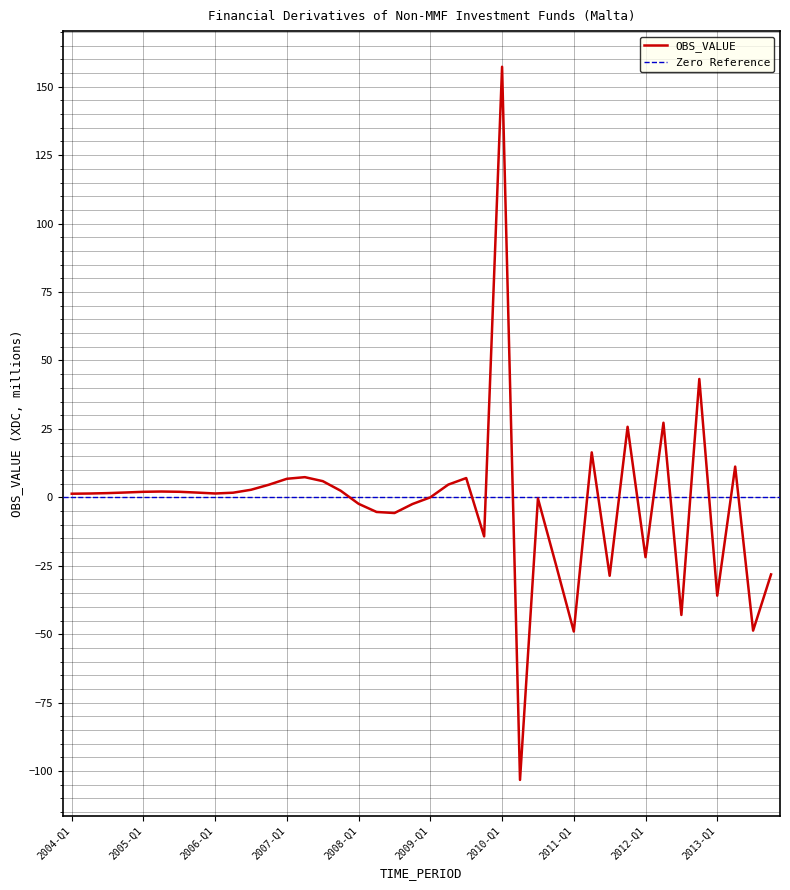

How many points are higher than both their immediate neighbors (excluding endpoints)?

10